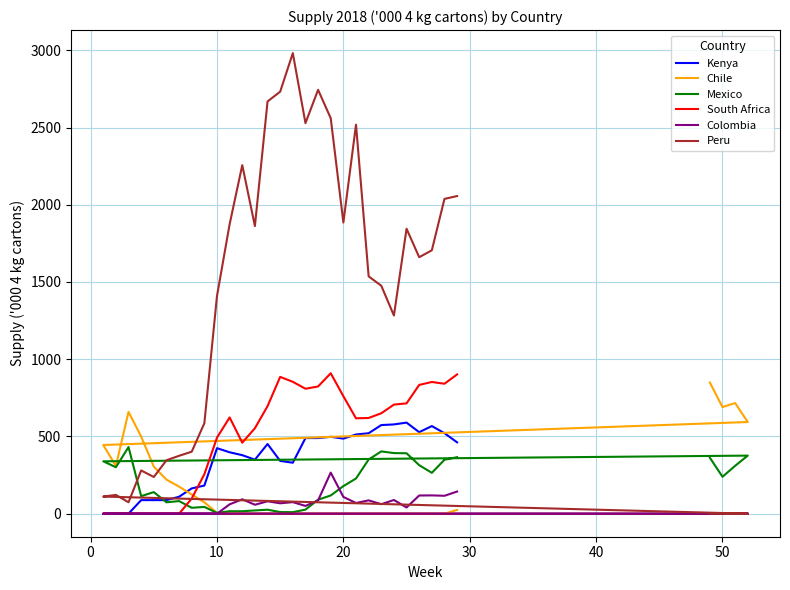

The Colombia series shows 83.8 at 8. True or false?

False